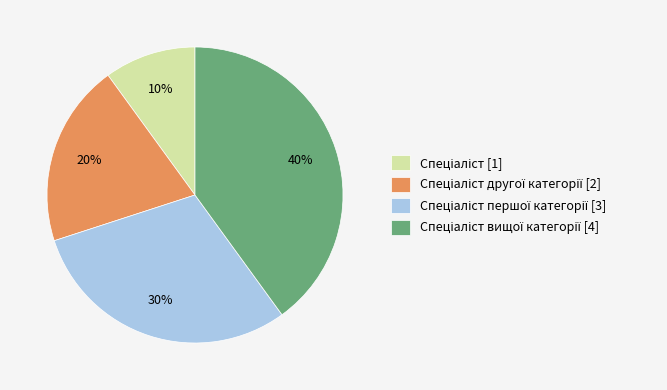

Is there any slice that represents more than half of the pie?

No